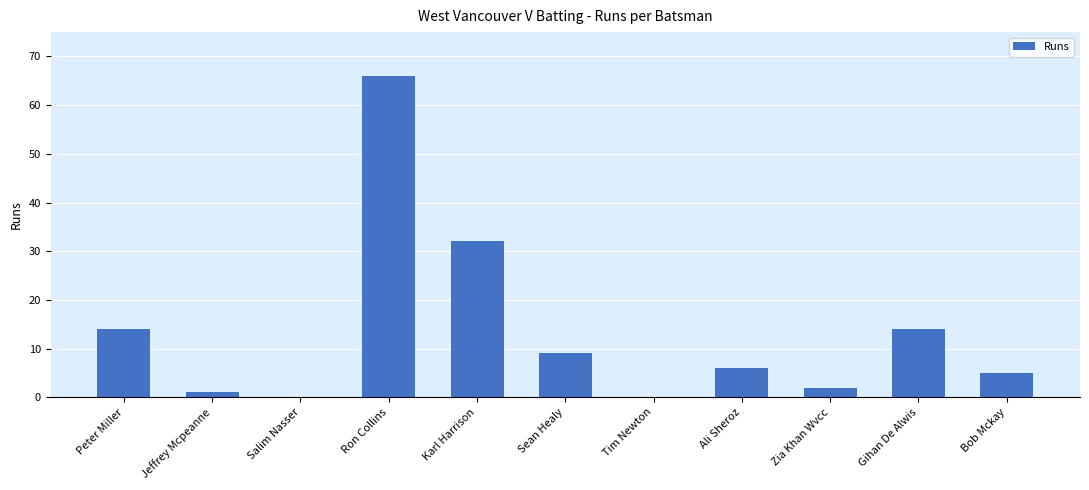

Where does the data first go above 6?

Peter Miller